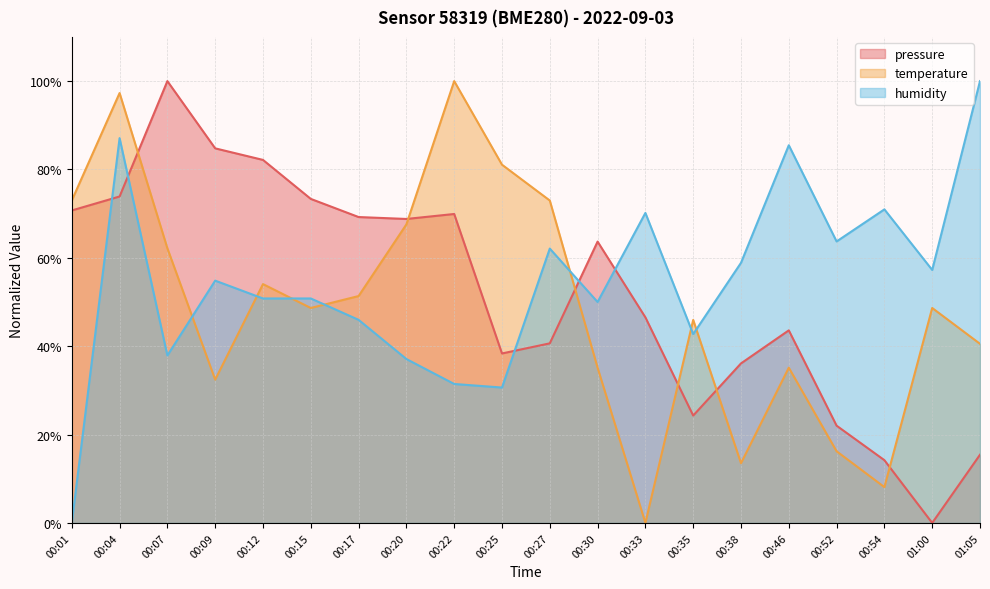

True or false: temperature has a value of 0.0 at 00:33.

True